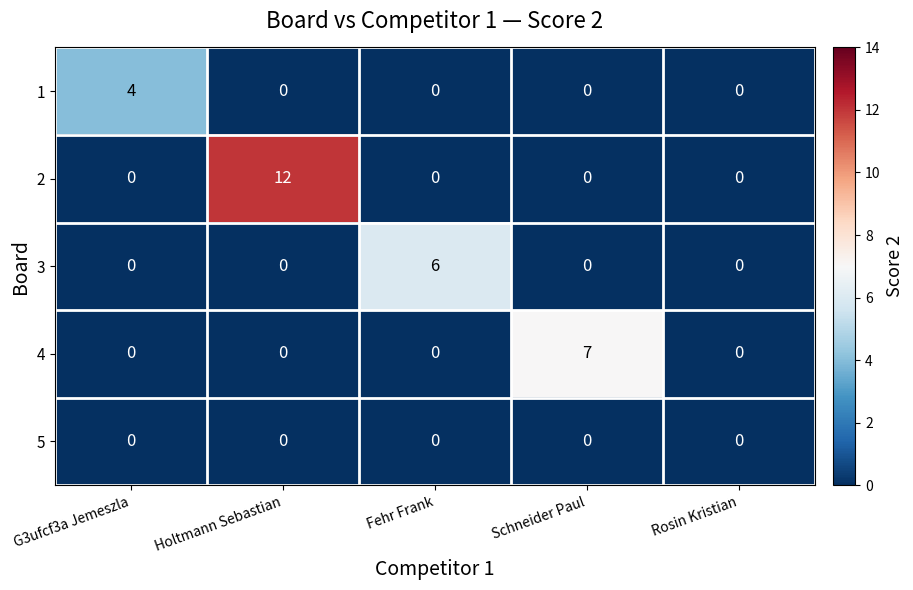

What is the maximum value for 1?

4